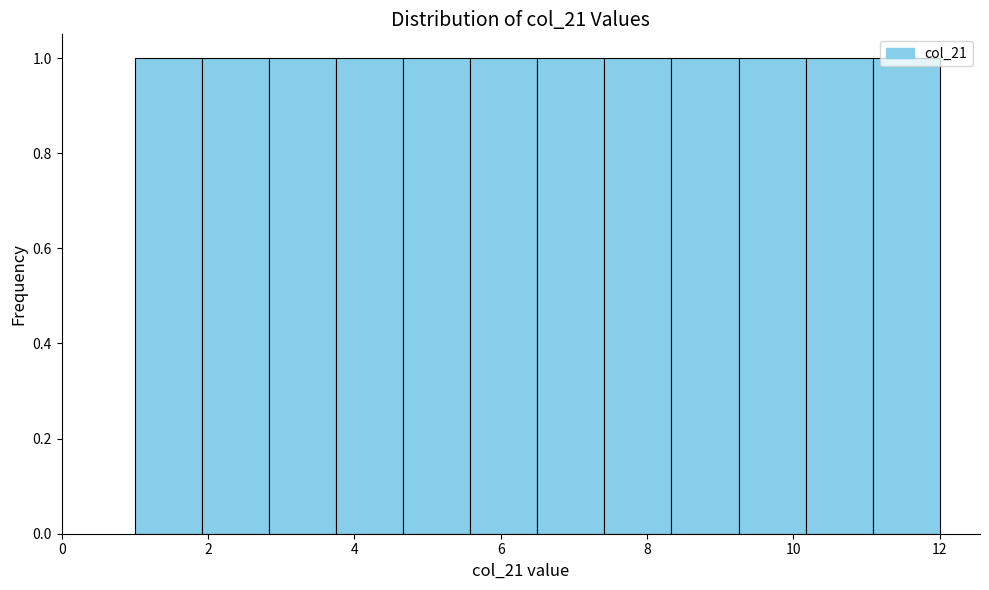

What is the height of the bar covering 2.8 to 3.8 on the x-axis? Neither the bar edges nor the heights are printed on the chart, so give them approximately, as read against the axes.

1